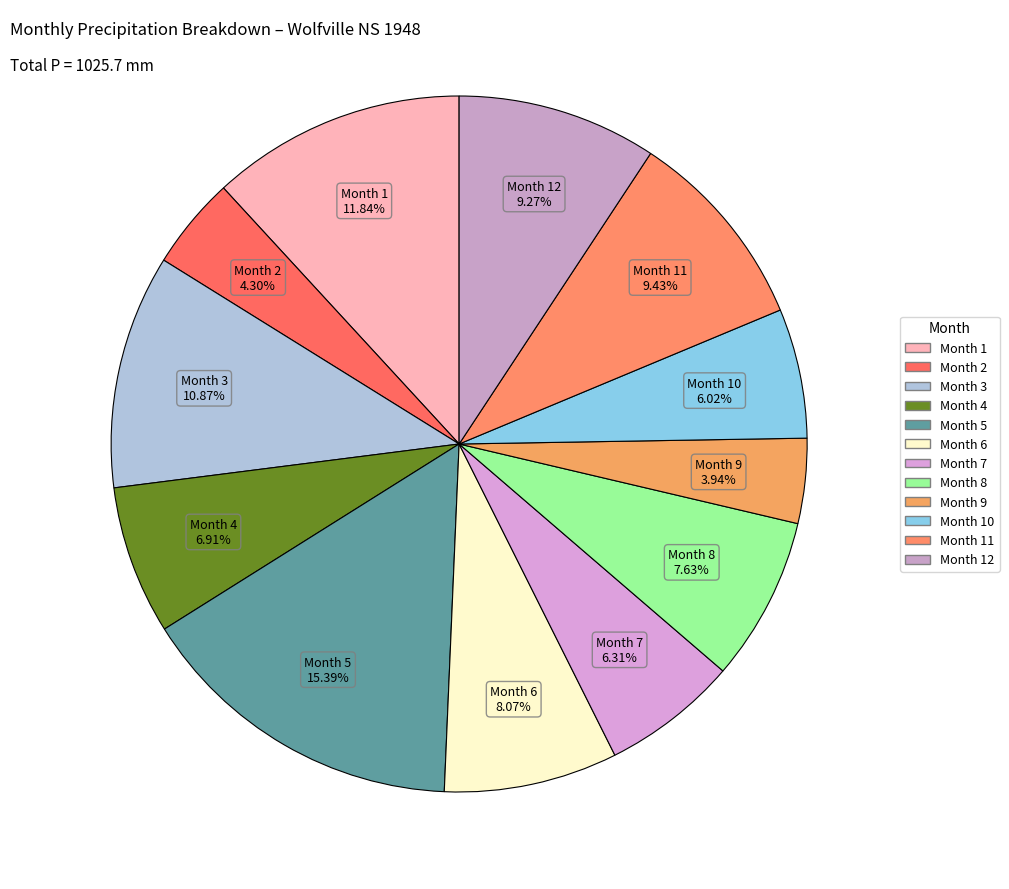

What is the smallest slice in the pie chart?

9